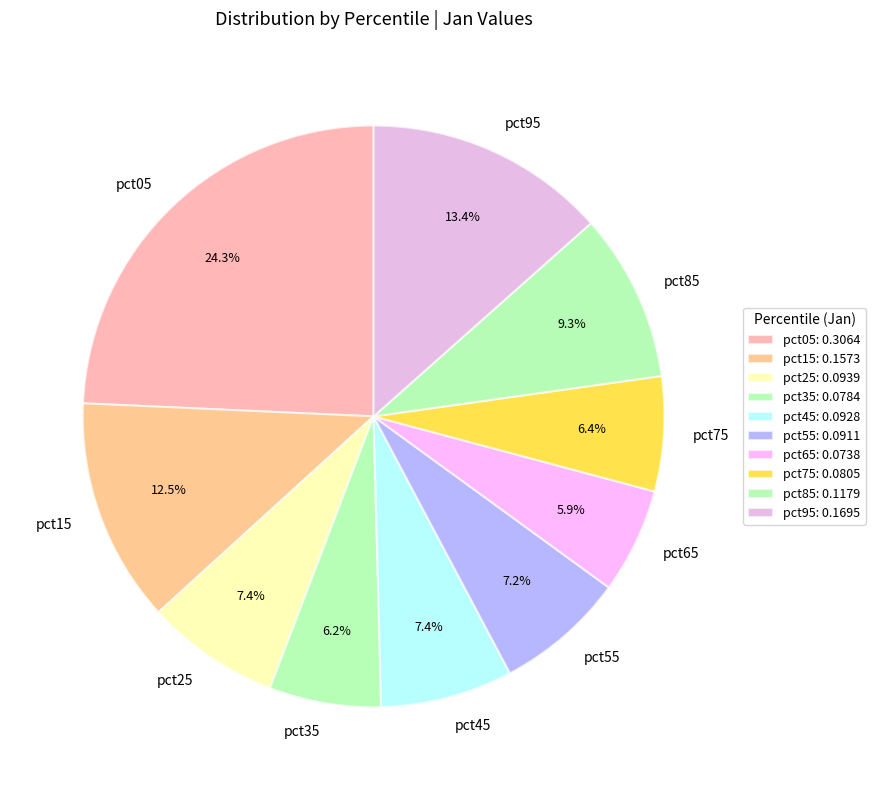

Does any single category account for the majority?

No